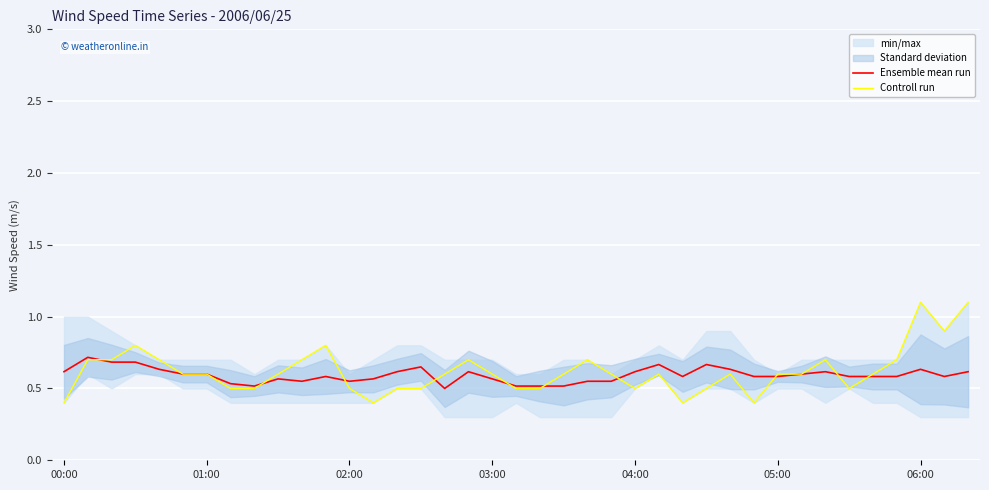

What is the lowest value of the Controll run series?

0.4